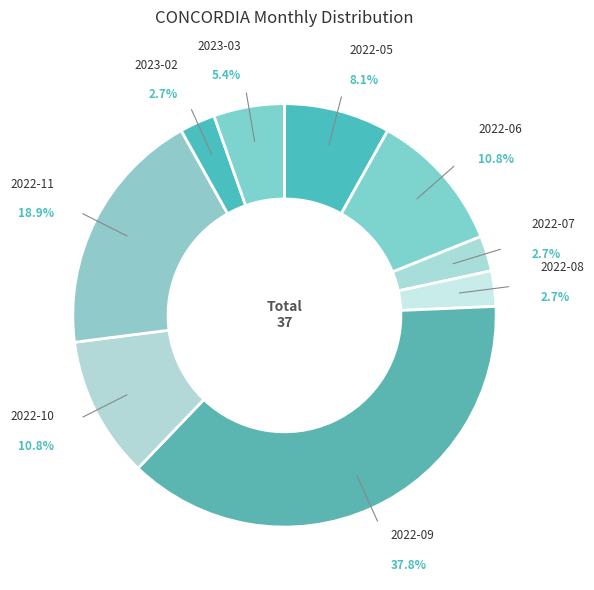

What is the largest slice in the pie chart?

2022-09